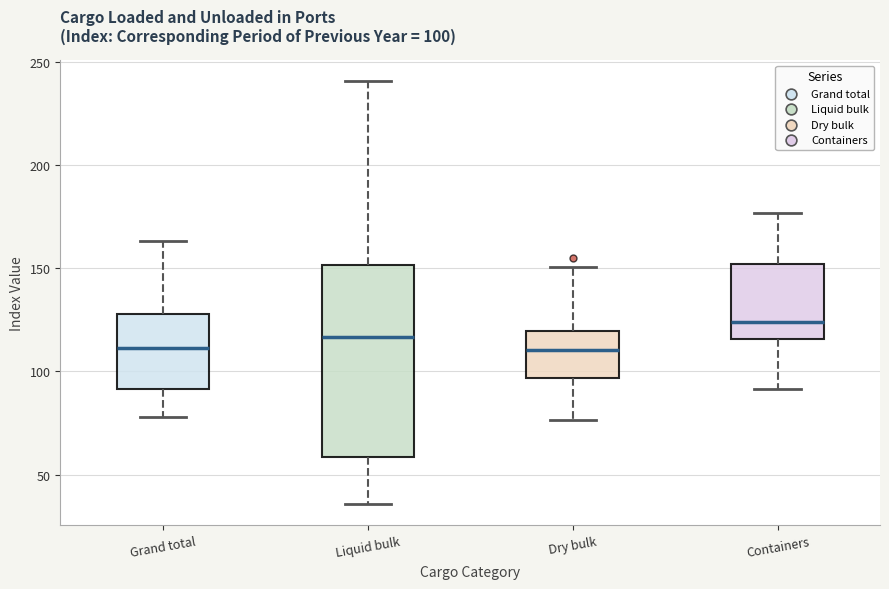

Which box is the tallest, from its lower edge to its upper edge?

Liquid bulk